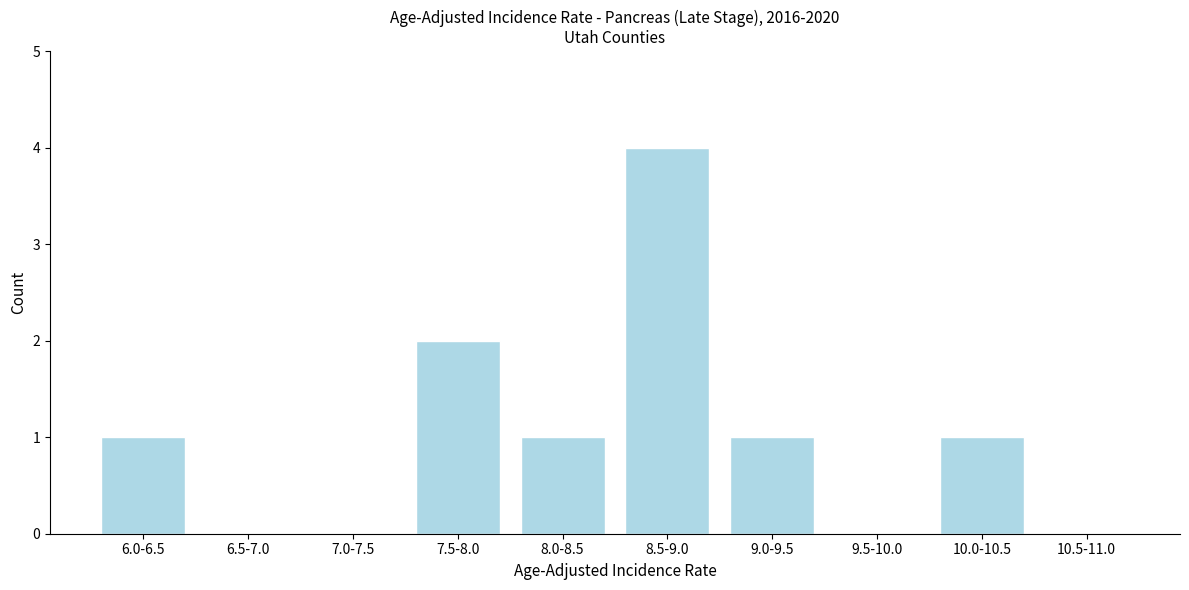

Reading right to left, transcribe all the data shown in this chart.

10.5-11.0=0	10.0-10.5=1	9.5-10.0=0	9.0-9.5=1	8.5-9.0=4	8.0-8.5=1	7.5-8.0=2	7.0-7.5=0	6.5-7.0=0	6.0-6.5=1